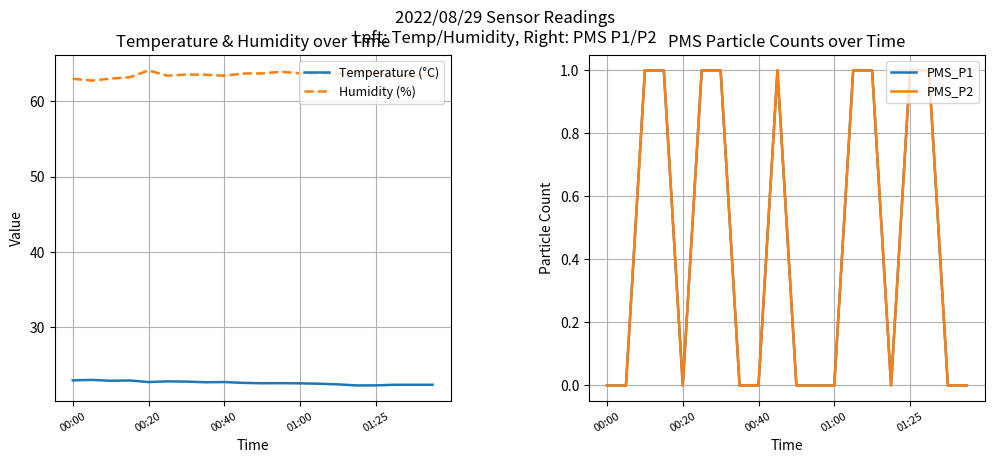

The value of PMS_P1 at 7 is -0.4. True or false?

False